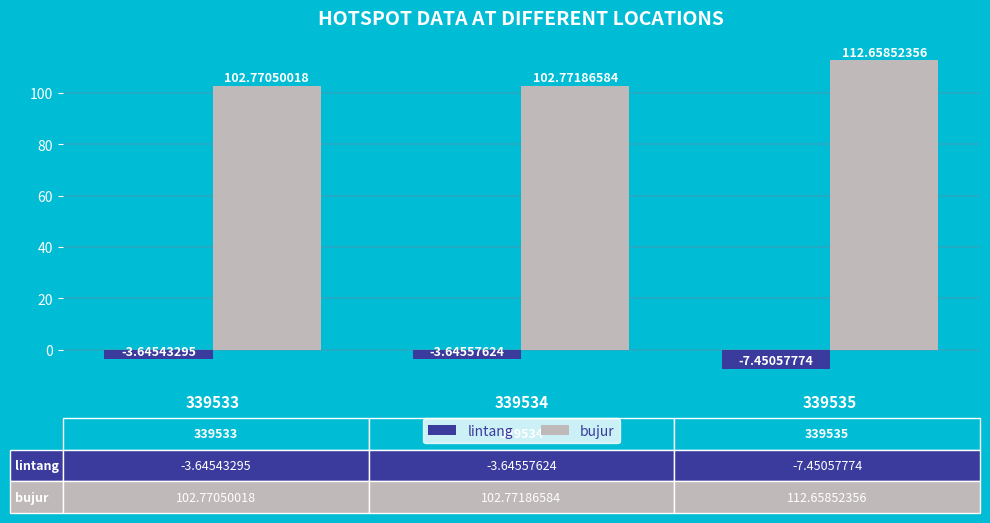

How many bars are there in total?

6